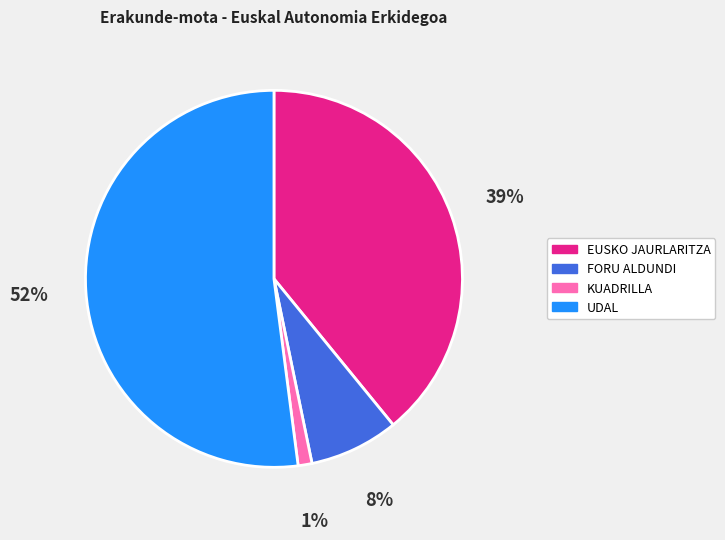

To the nearest percent, what portion does FORU ALDUNDI represent?

8%